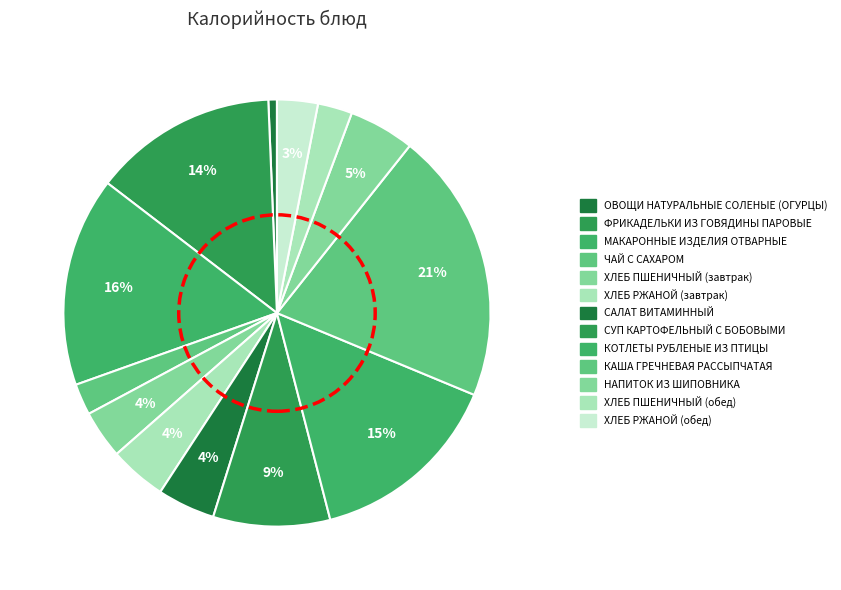

Combined, what portion of the pie is ЧАЙ С САХАРОМ and ХЛЕБ ПШЕНИЧНЫЙ (обед)?

5.0%